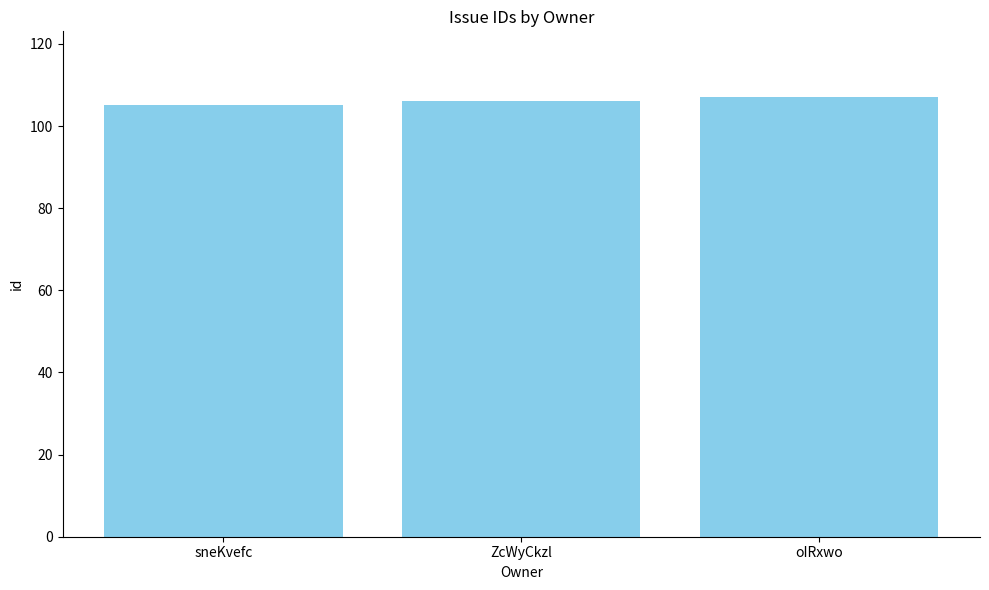

Count the number of data series in this chart.

1